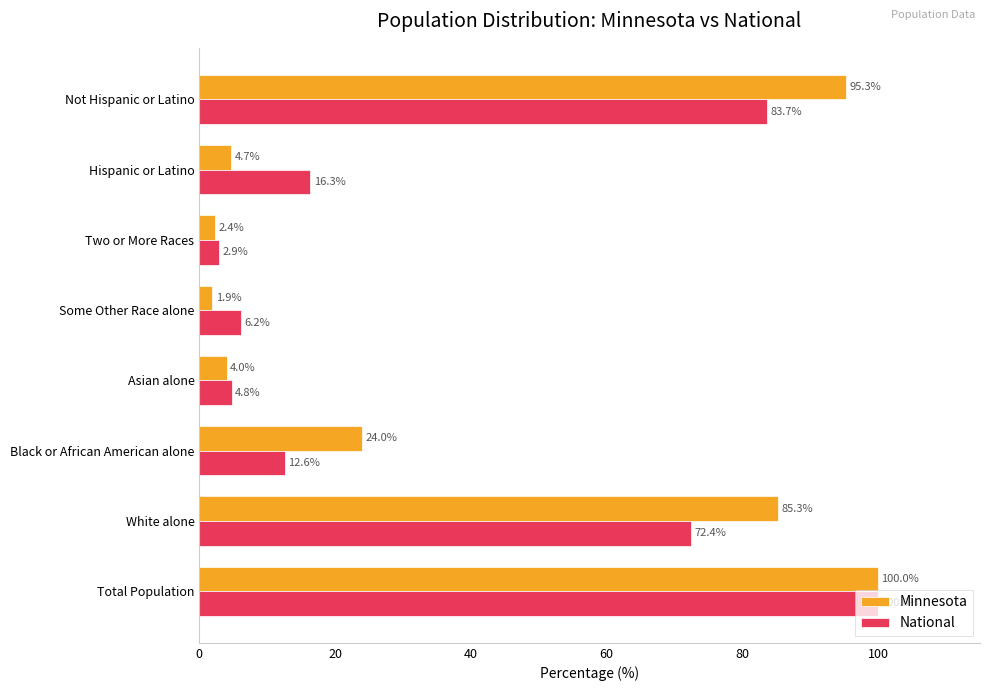

Rank the series by their average value, from highest to lowest.

Minnesota, National